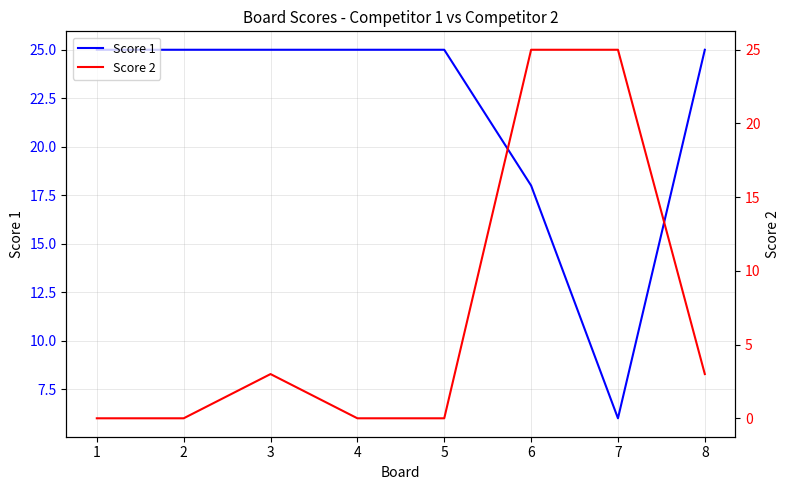

Between 7 and 8, which series saw the biggest shift?

Score 2